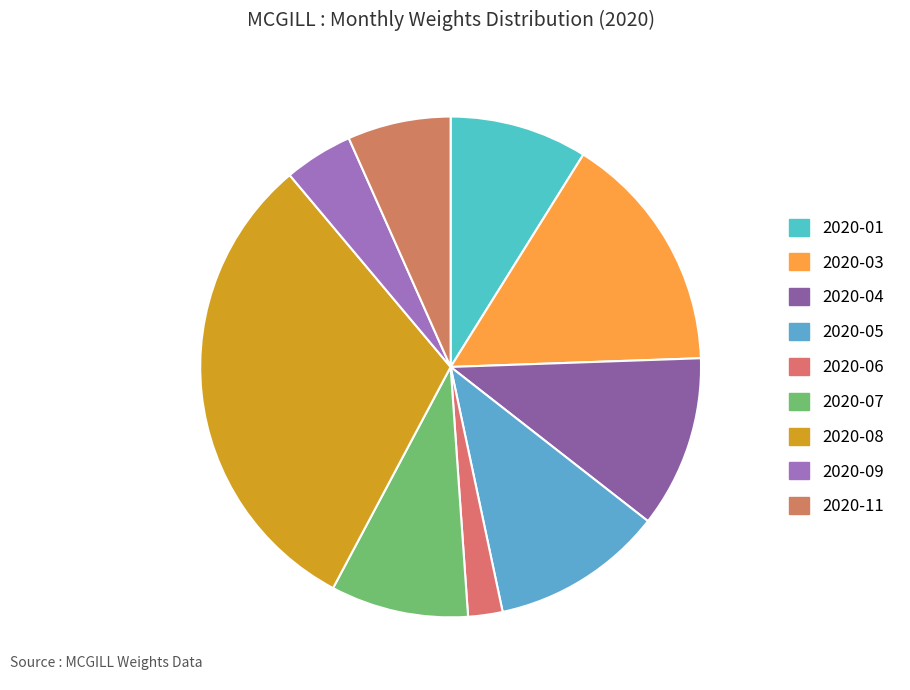

How many slices are in this pie chart?

9